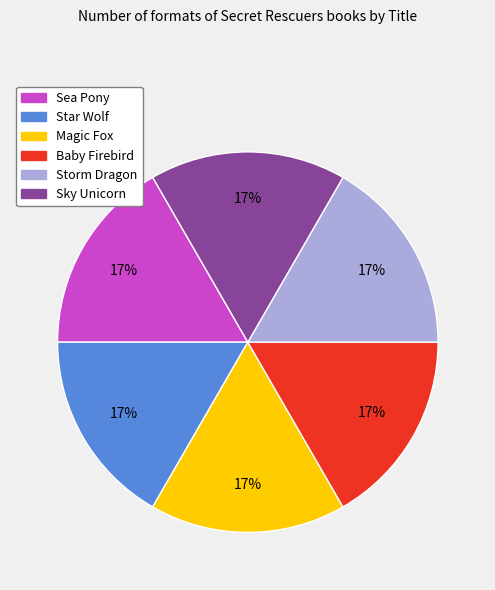

Does Magic Fox represent more than half of the total?

No